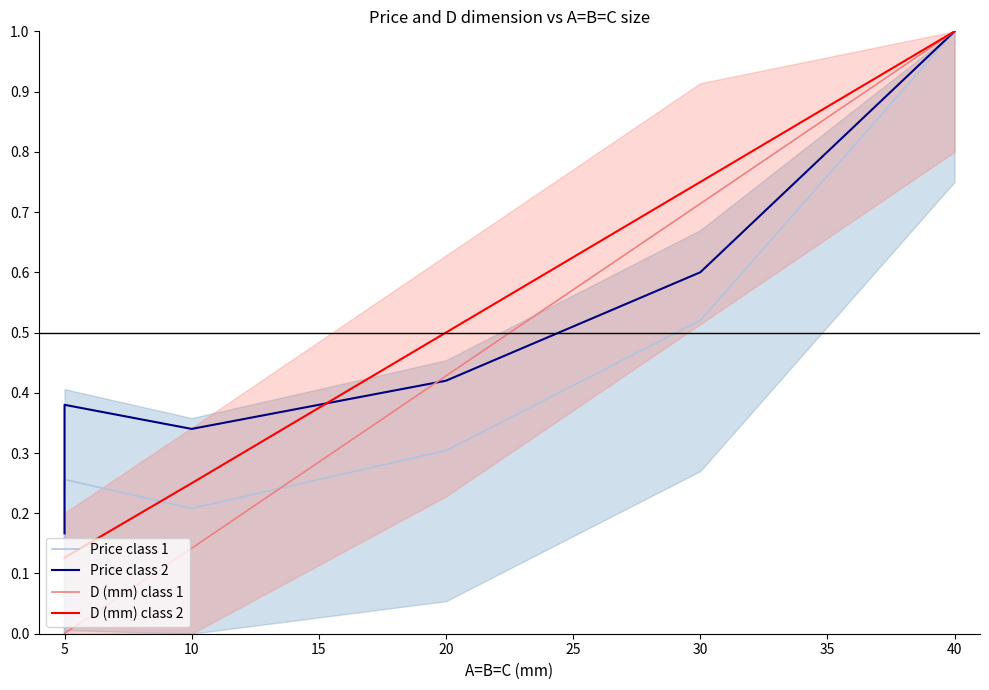

Count the number of categories in the chart.

6